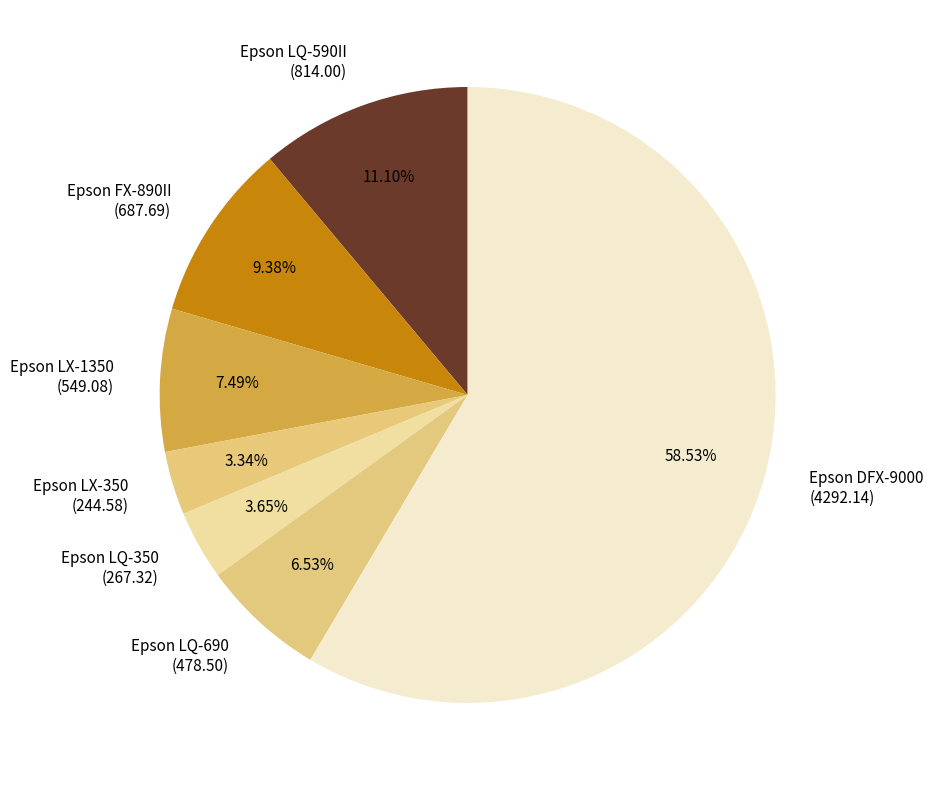

Which has a higher value, Epson LX-1350 (549.08) or Epson LQ-350 (267.32)?

Epson LX-1350 (549.08)